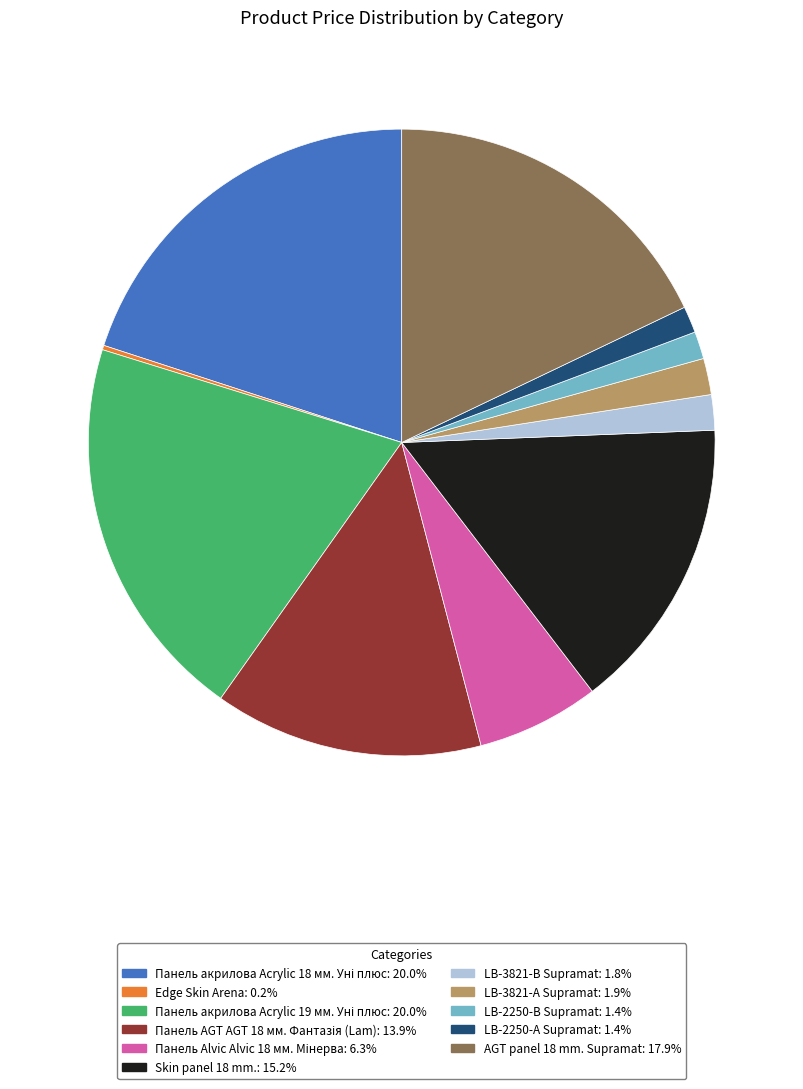

Approximately how many times larger is the value at Skin panel 18 mm. compared to LB-2250-А Supramat?

11.2